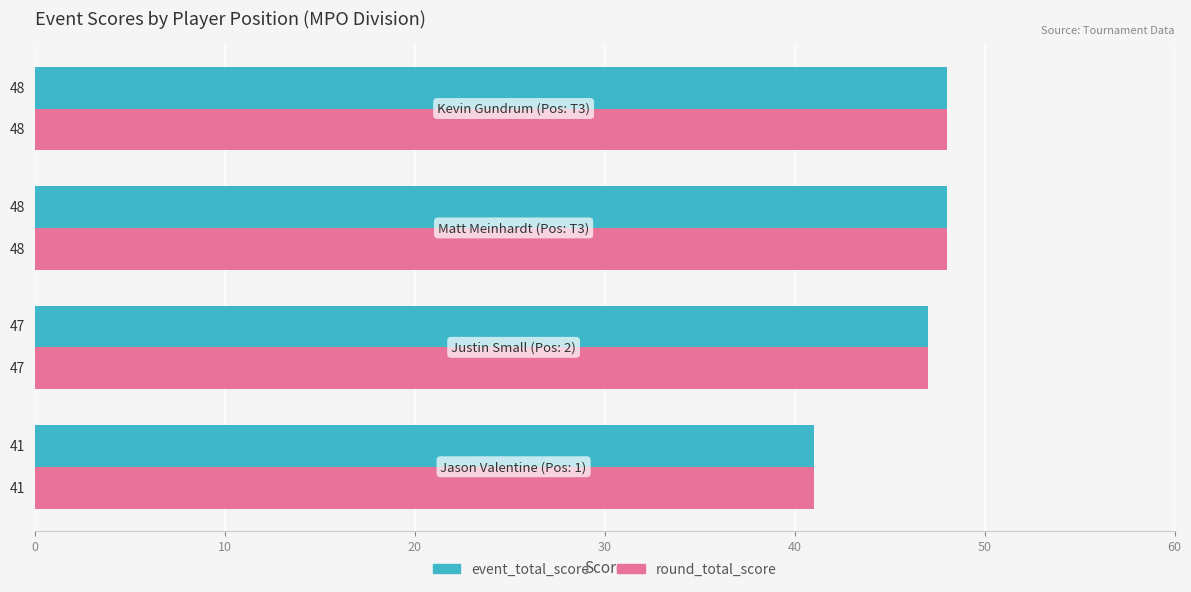

What is the maximum value for round_total_score?

48